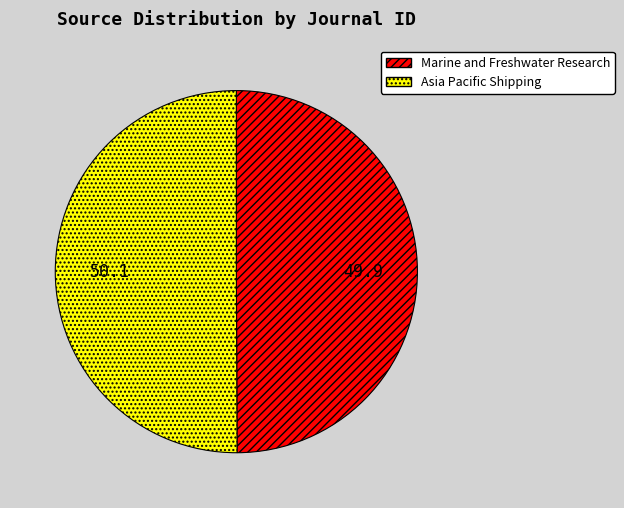

Approximately how many times larger is the value at Marine and Freshwater Research compared to Asia Pacific Shipping?

1.0